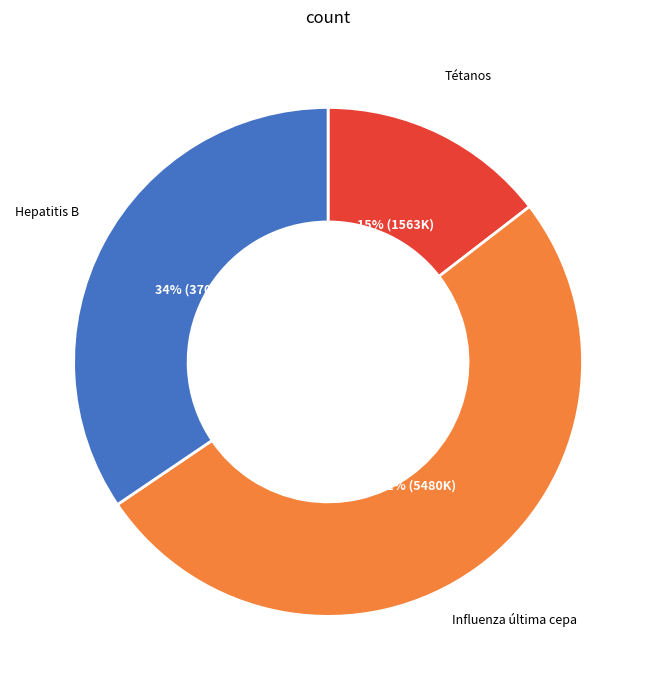

To the nearest percent, what percentage of the pie is Hepatitis B?

34%